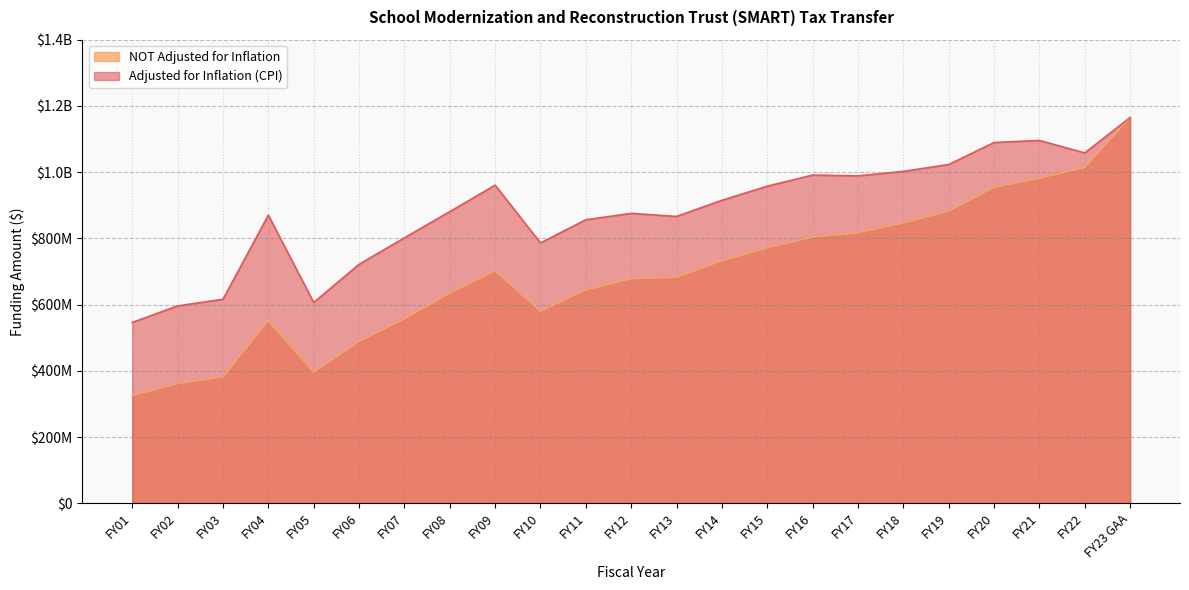

At which category does Adjusted for Inflation (CPI) reach its first local valley?

FY05